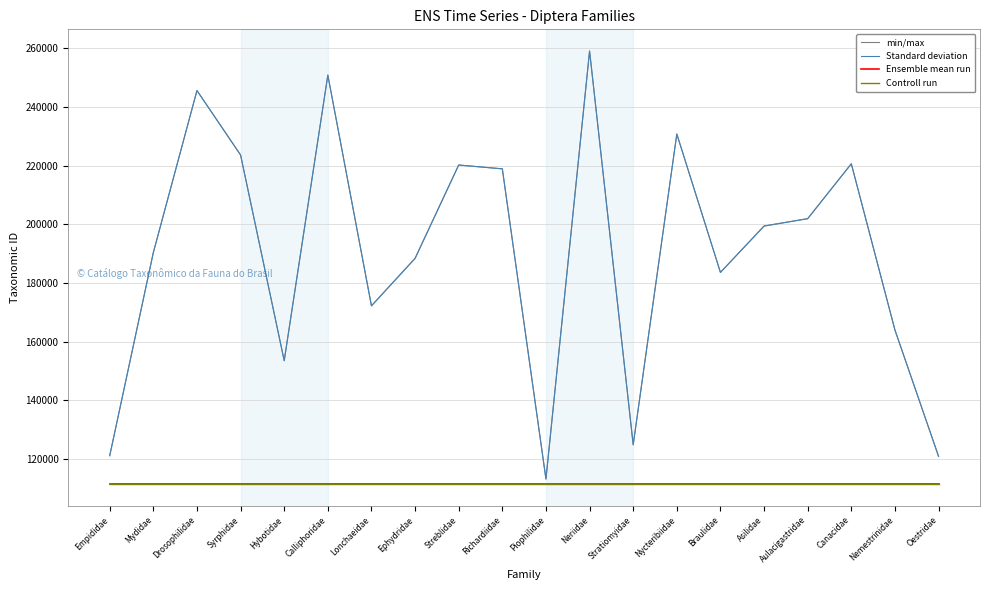

List the series in order of their peak value, highest first.

min/max, Standard deviation, Ensemble mean run, Controll run